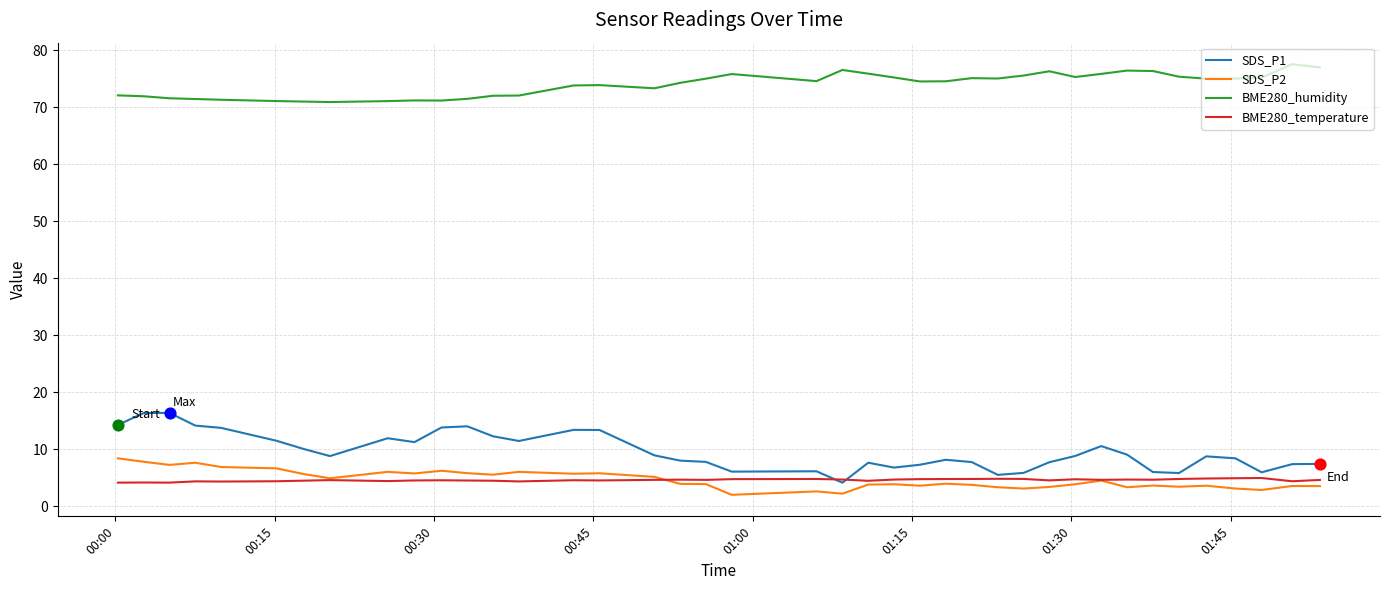

At how many categories does at least one series exceed 68?

40